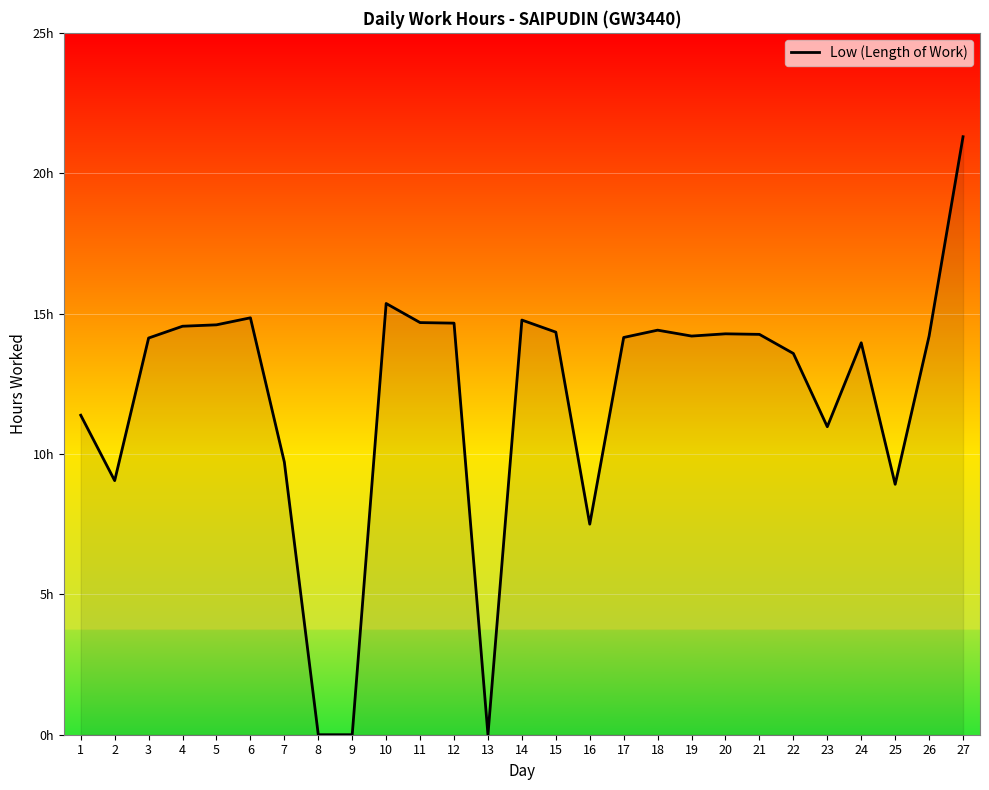

Is this an area chart (filled region under the line)?

Yes